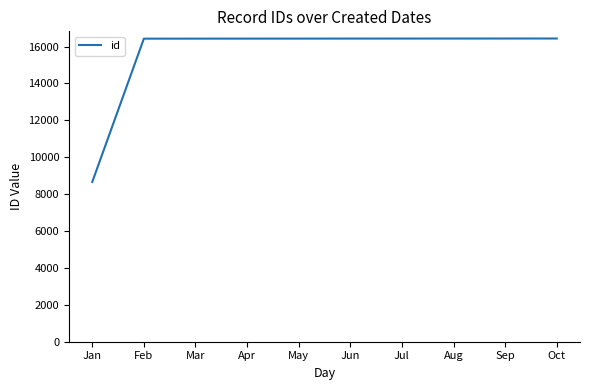

What value does the data have at Apr?

16433